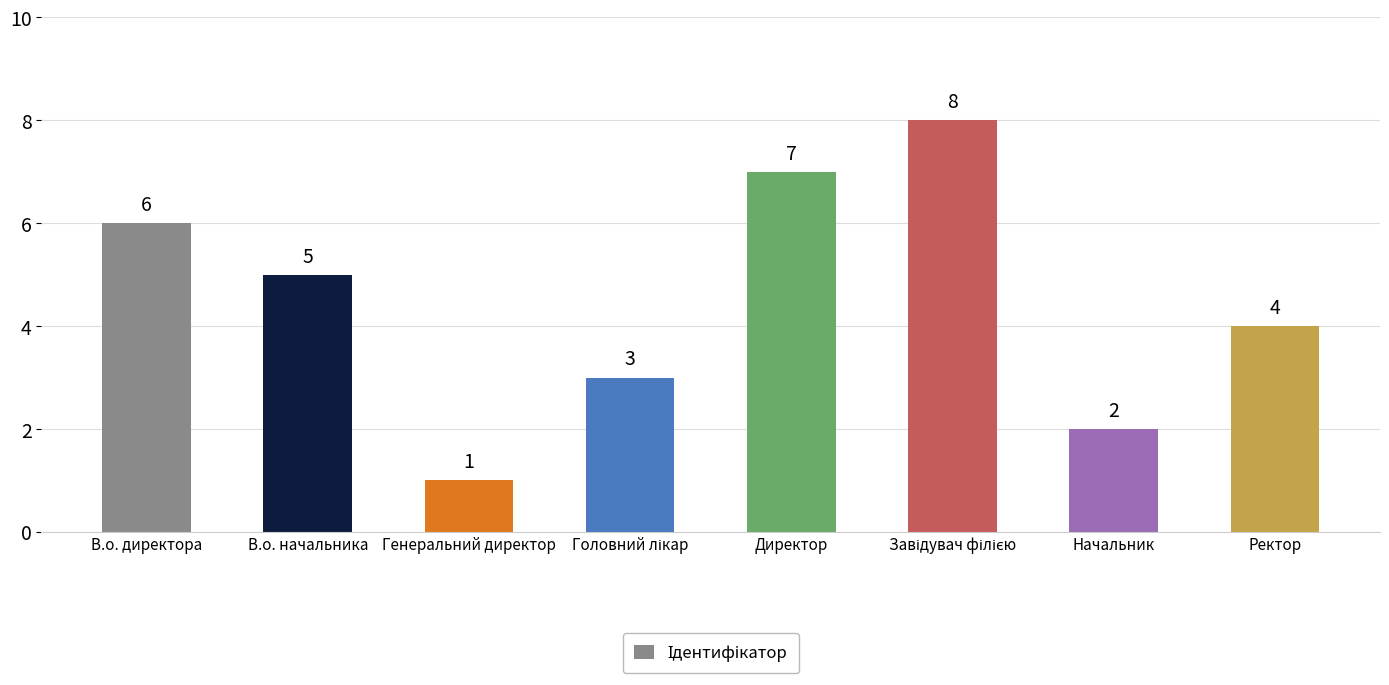

What is the smallest value displayed?

1